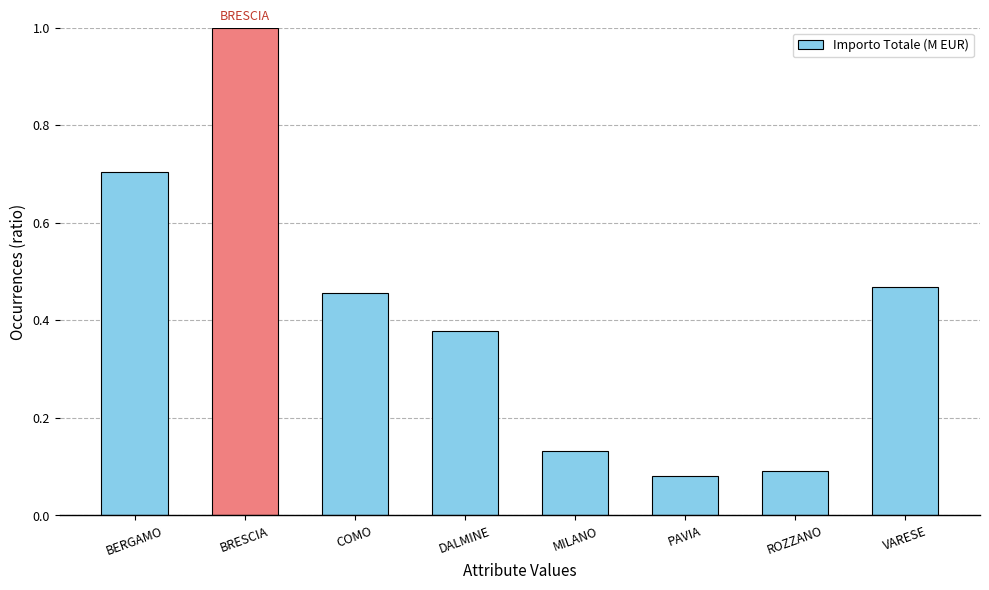

What position from the right is ROZZANO?

2